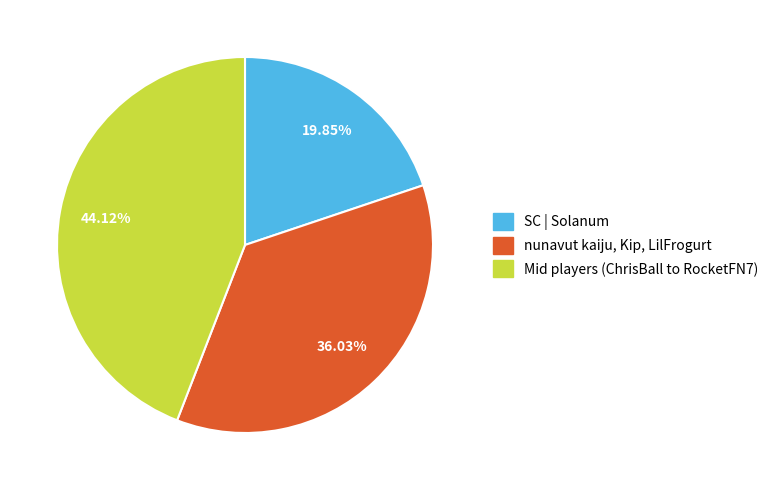

Does any single category account for the majority?

No